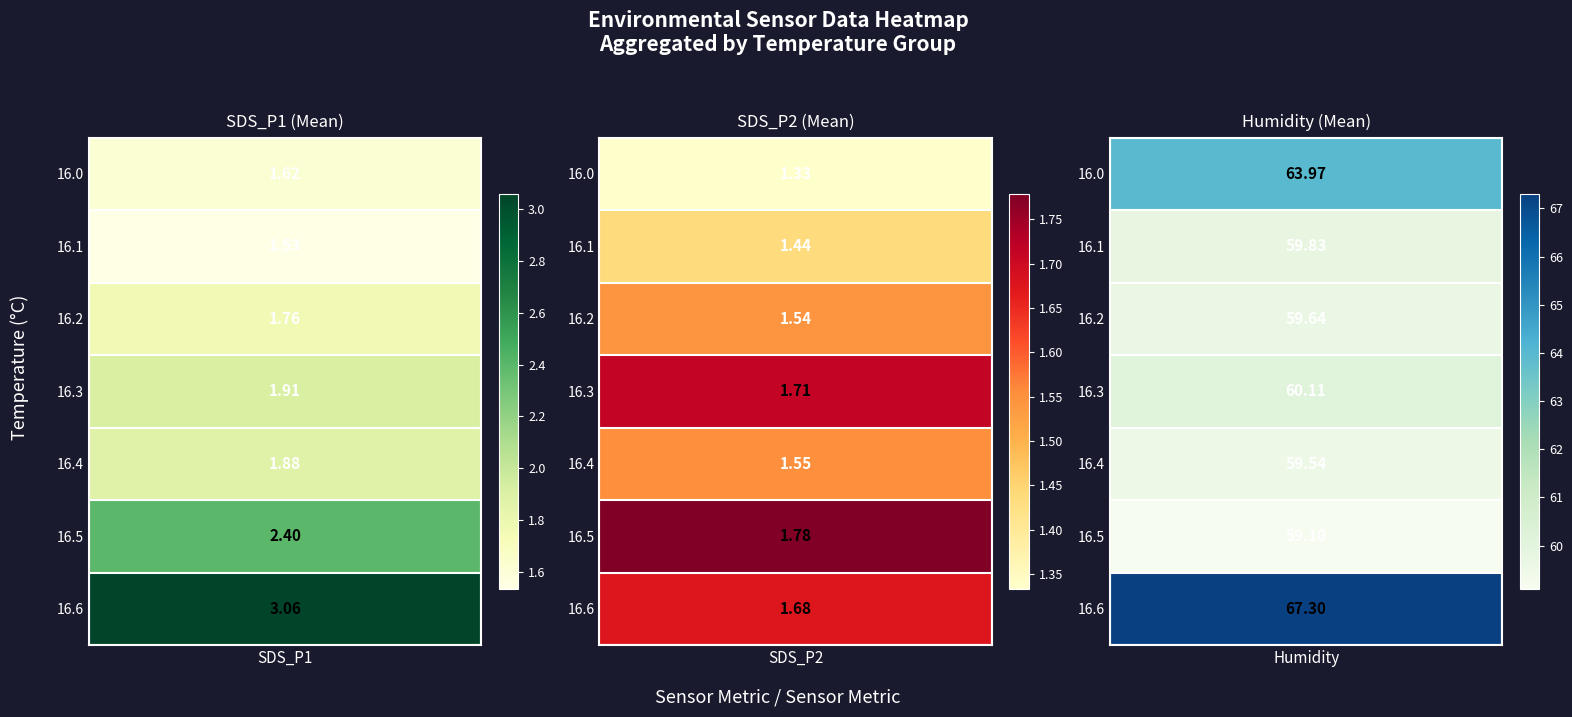

Count the Temp values in the range 16 to 17.

40